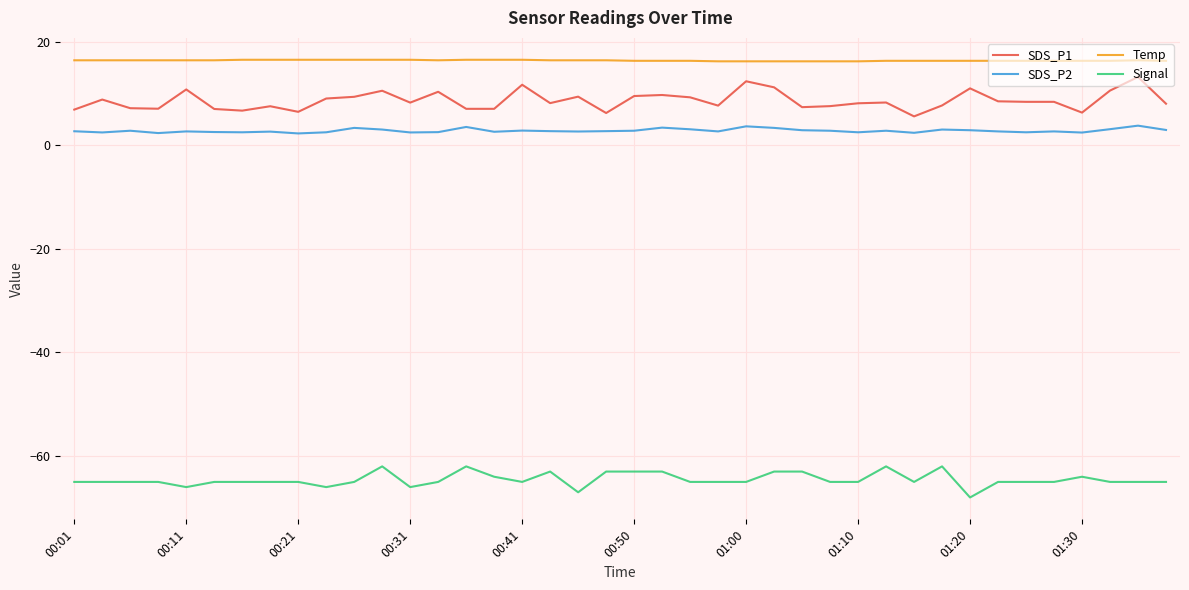

What is the difference between the maximum and minimum values in the Signal series?

6.0